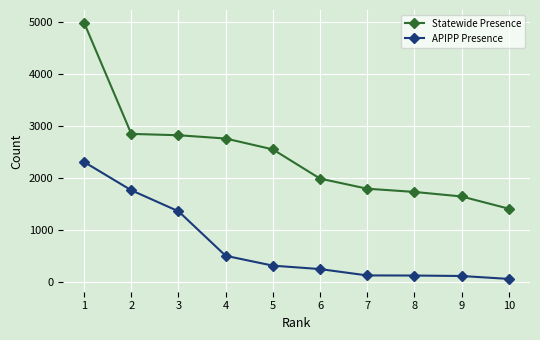

List the series in order of their overall mean, lowest first.

APIPP Presence, Statewide Presence